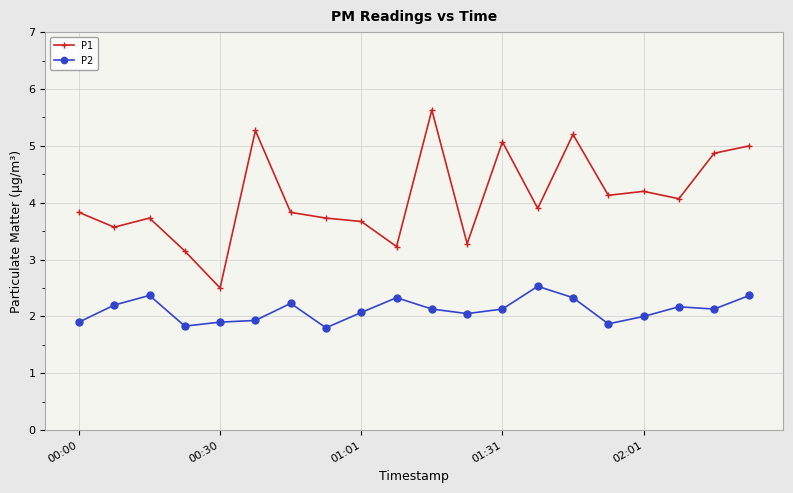

Which series has the largest total across all categories?

P1